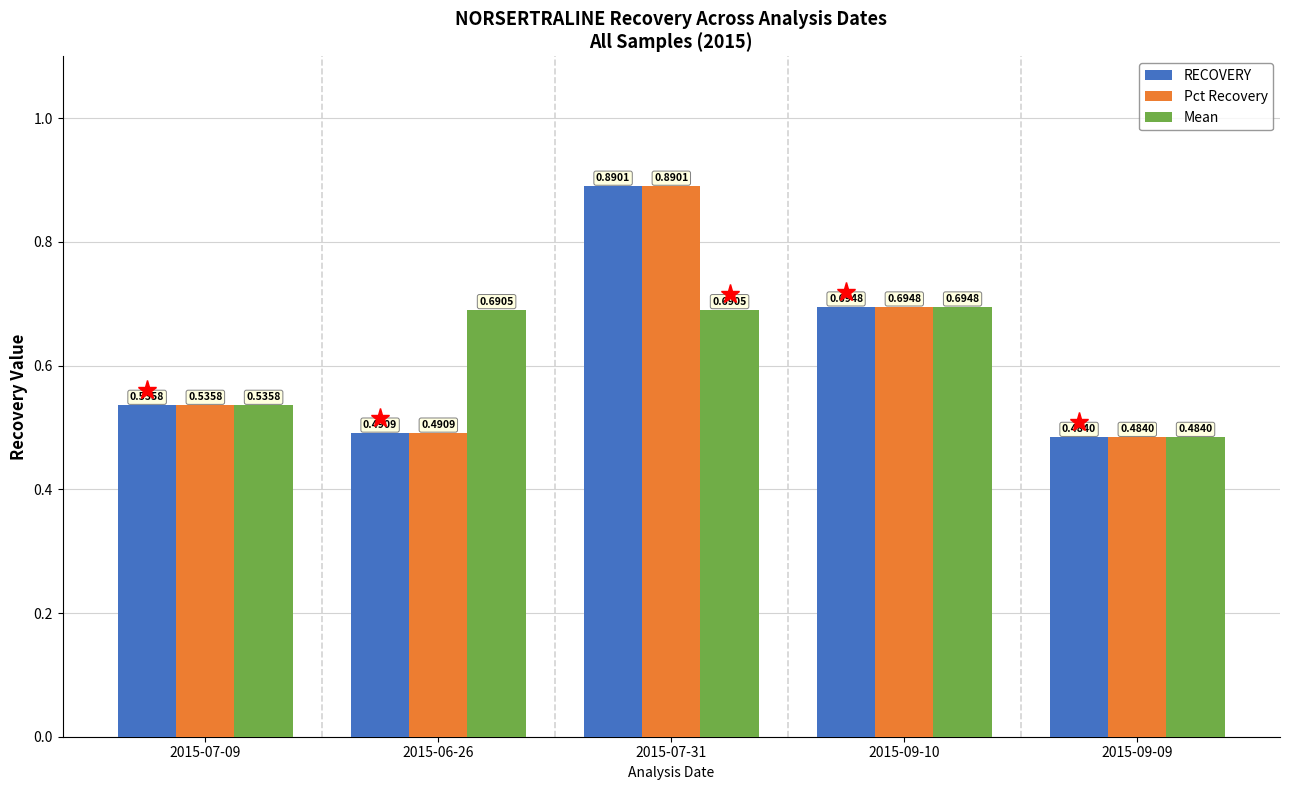

How many bars are there in total?

15